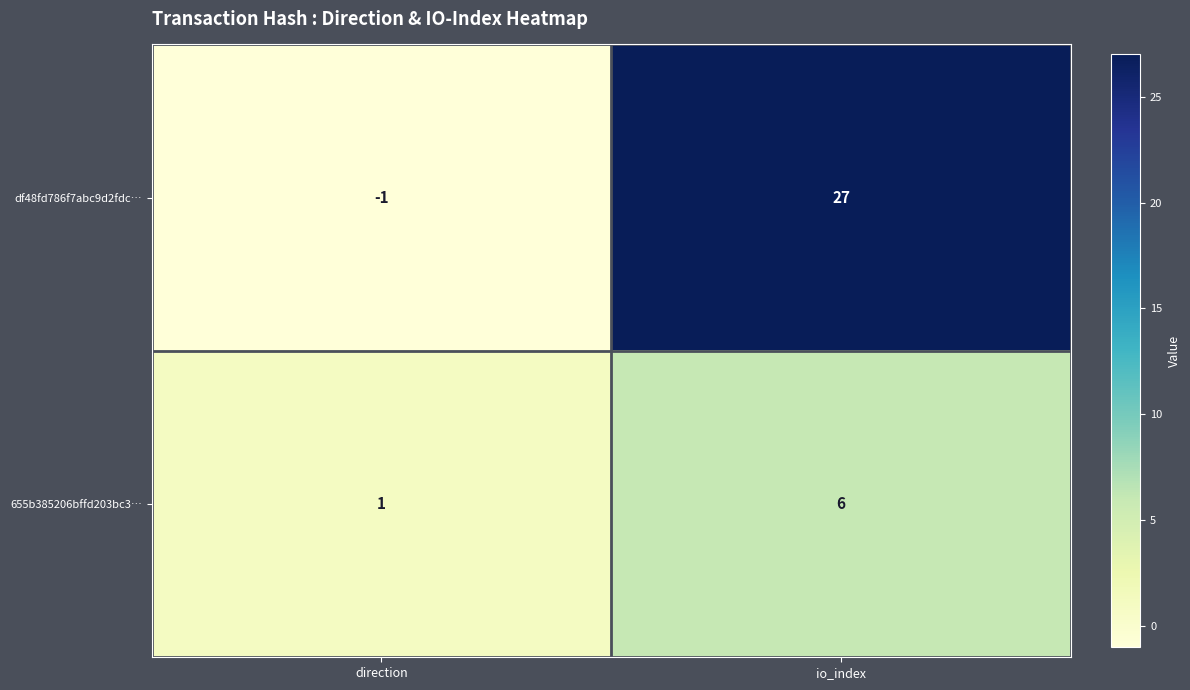

How many negative values does the df48fd786f7abc9d2fdc… series have?

1